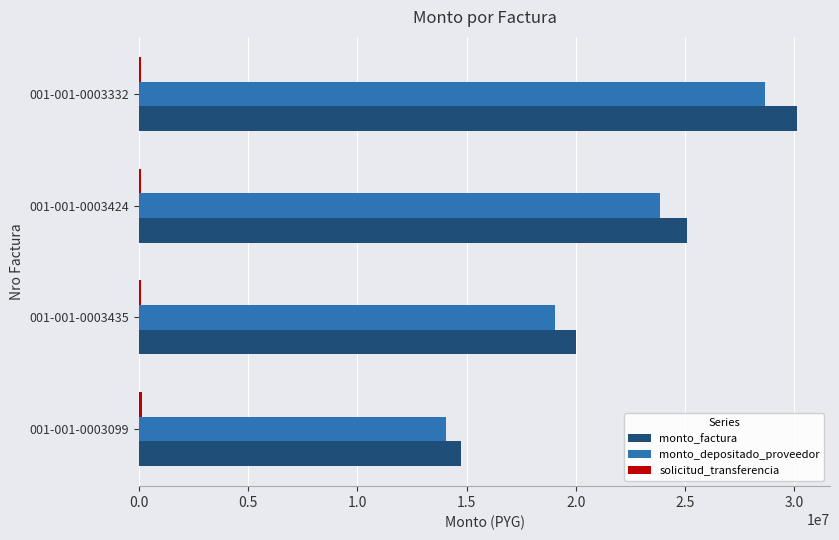

At which category is the sum across all series the highest?

001-001-0003332